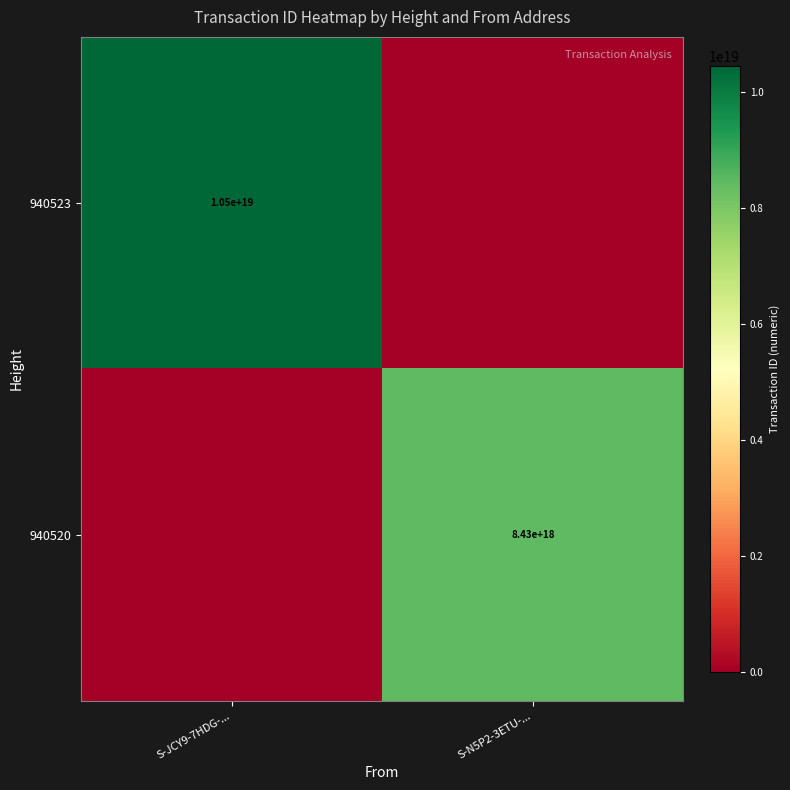

True or false: 940523 has a value of 10500000000000000000 at S-JCY9-7HDG-....

True